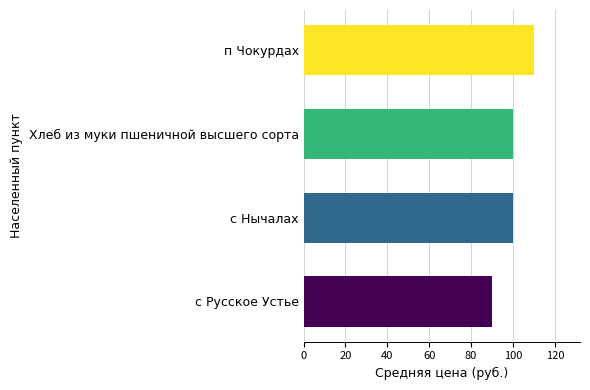

The chart shows a value of 100 at с Нычалах. True or false?

True